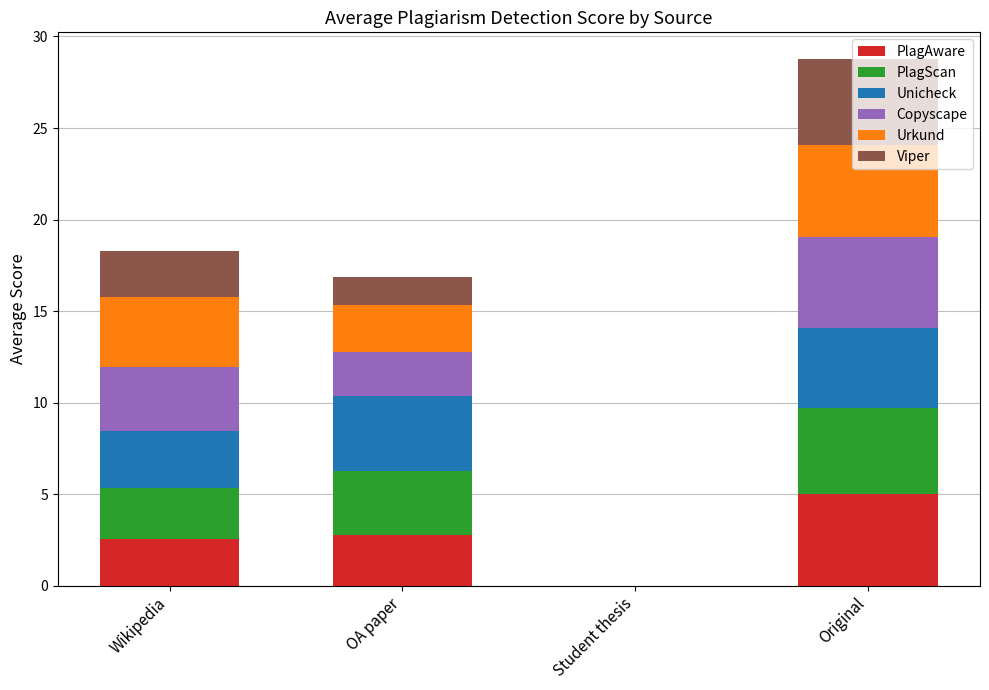

What is the sum of all PlagAware values?

10.3